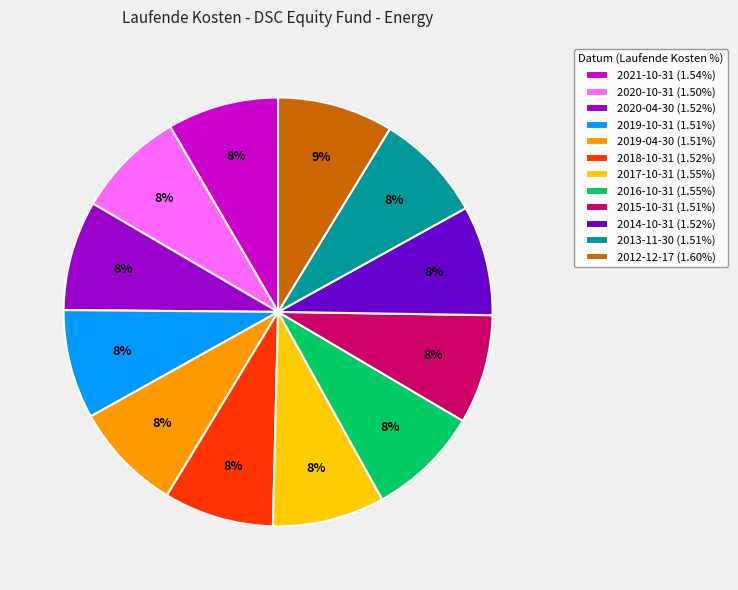

How many slices are in this pie chart?

12